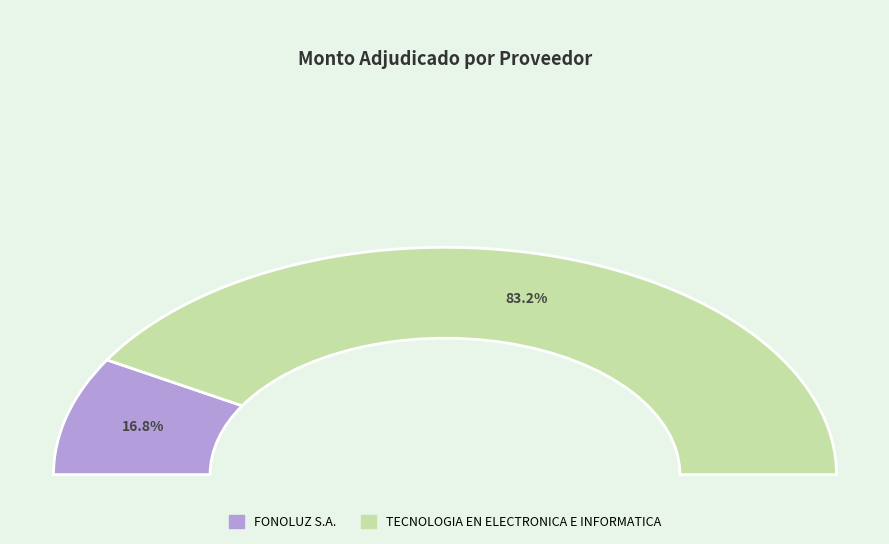

To the nearest percent, what percentage of the pie is TECNOLOGIA EN ELECTRONICA E INFORMATICA?

83%